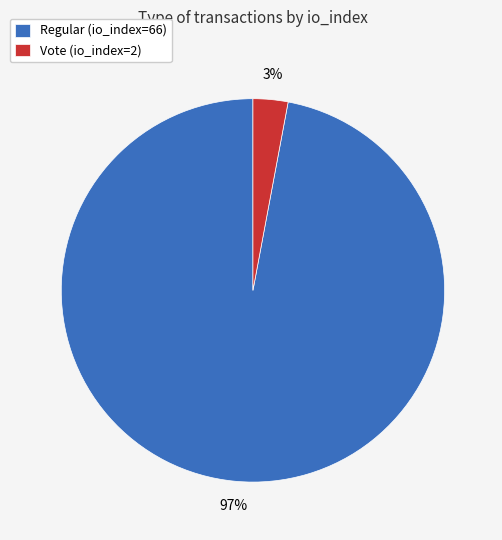

To the nearest percent, what portion does Regular (io_index=66) represent?

97%